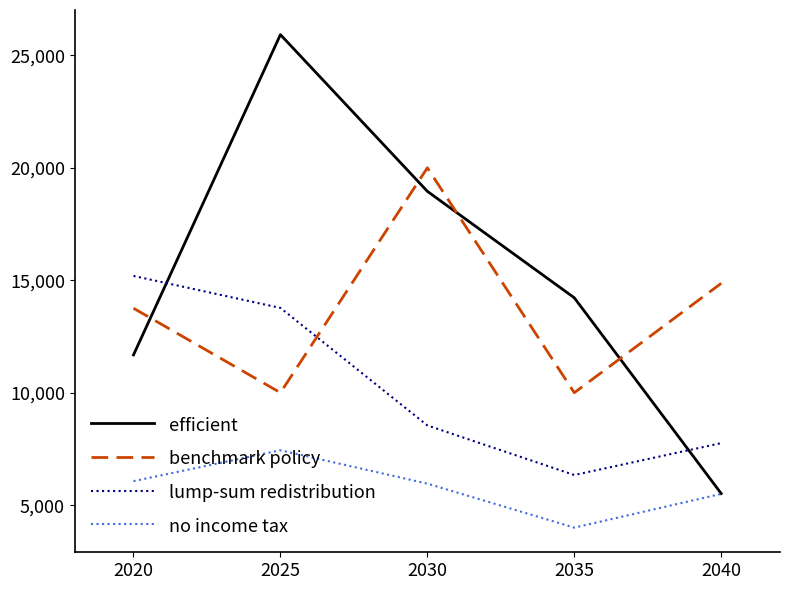

Rank the series at 2035 from highest to lowest value.

efficient, benchmark policy, lump-sum redistribution, no income tax